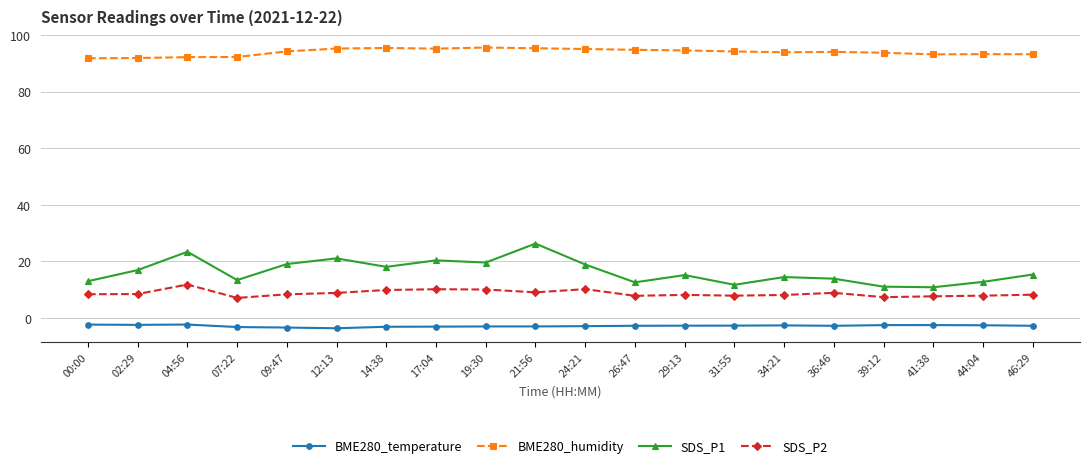

At which label does SDS_P1 reach its peak?

21:56